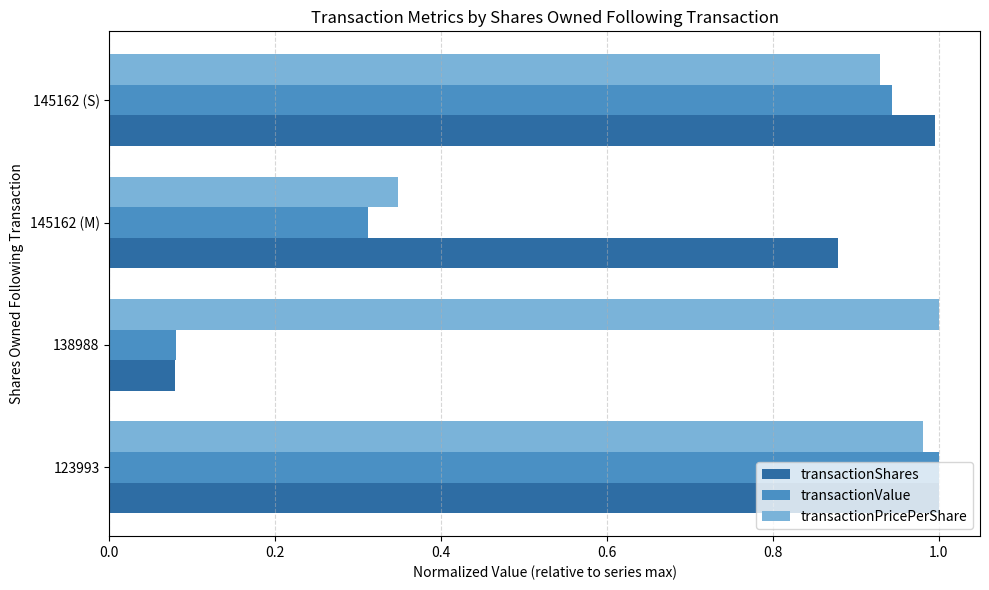

Rank the categories by transactionPricePerShare value from highest to lowest.

138988, 123993, 145162 (S), 145162 (M)